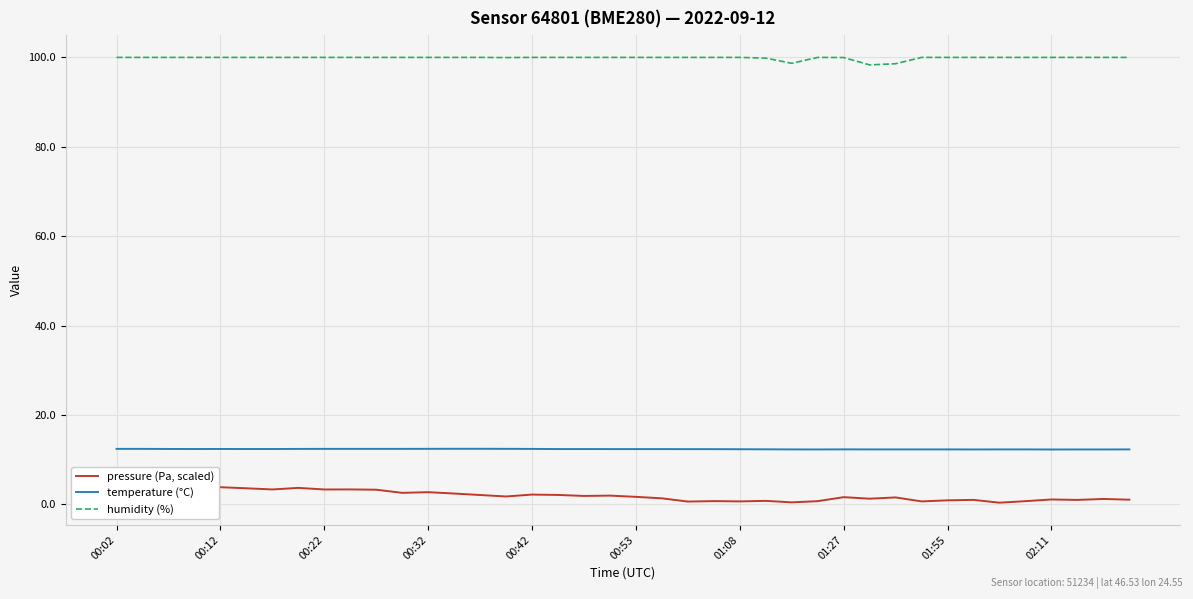

The value of humidity (%) at 00:12 is 100.0. True or false?

True